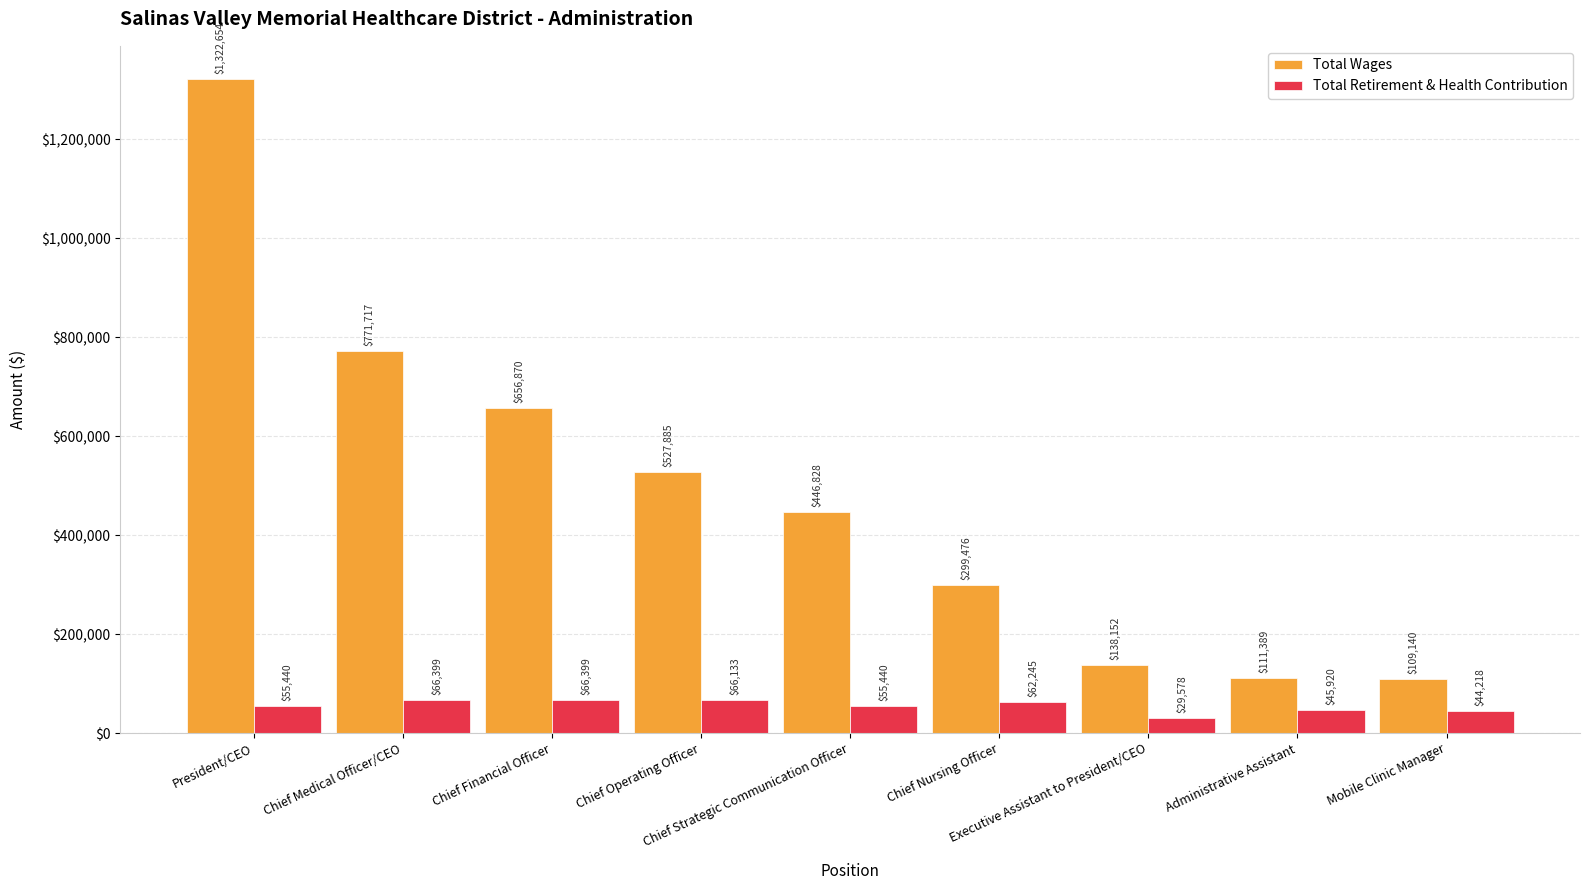

The Total Wages series shows 157838 at Mobile Clinic Manager. True or false?

False